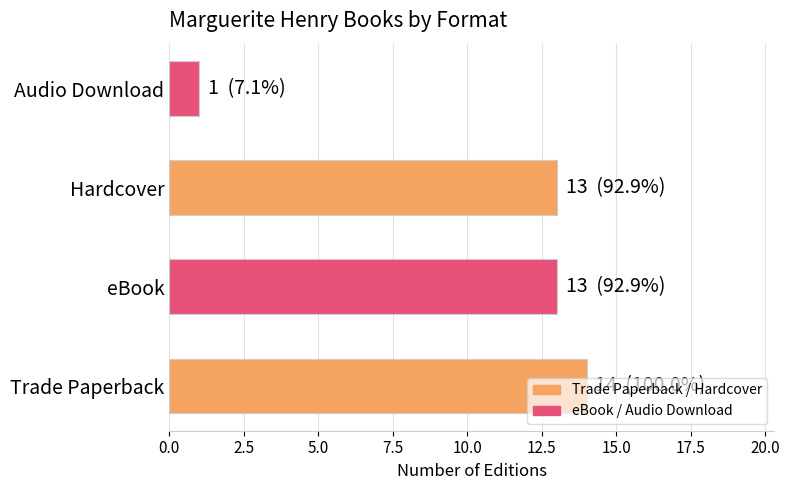

Approximately how many times larger is the value at Trade Paperback compared to Audio Download?

14.0